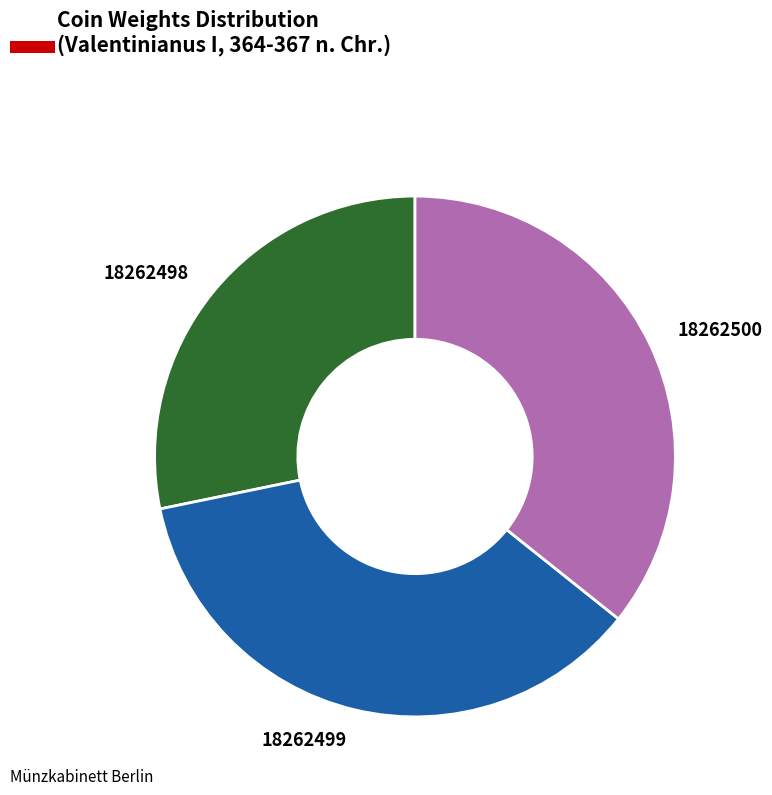

Is it true that 18262498 is 22% of the pie?

False